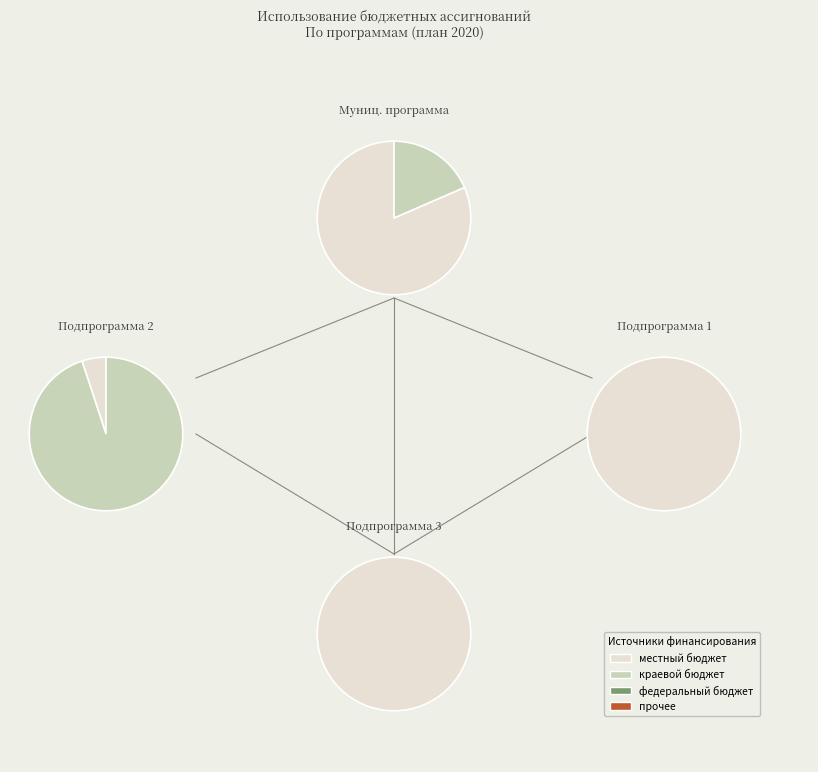

Do Подпрограмма 2 and Муниципальная программа together represent more than half of the pie?

Yes